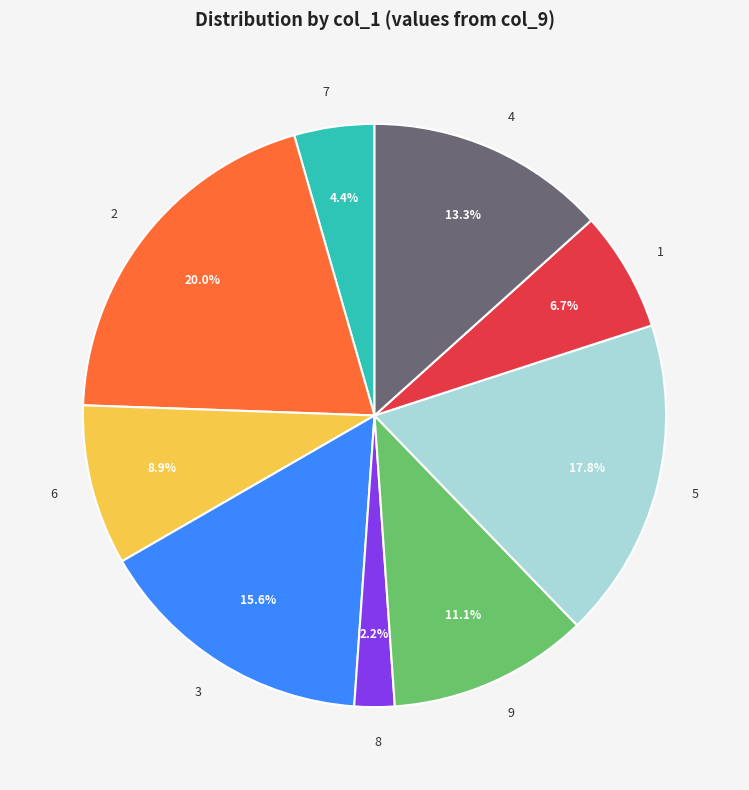

Does any single category account for the majority?

No